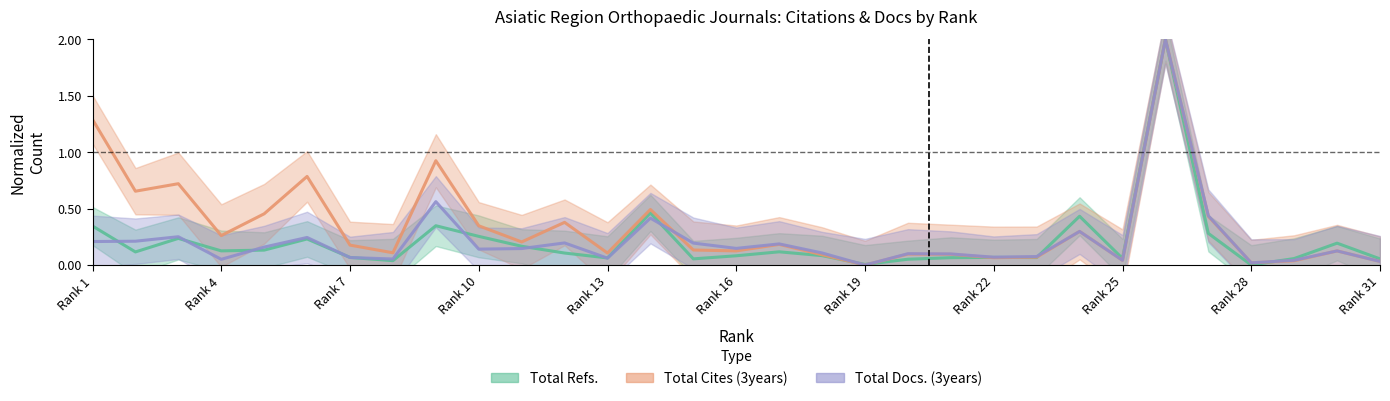

What is the value of the Total Refs. point at the 30th from the left?

0.2